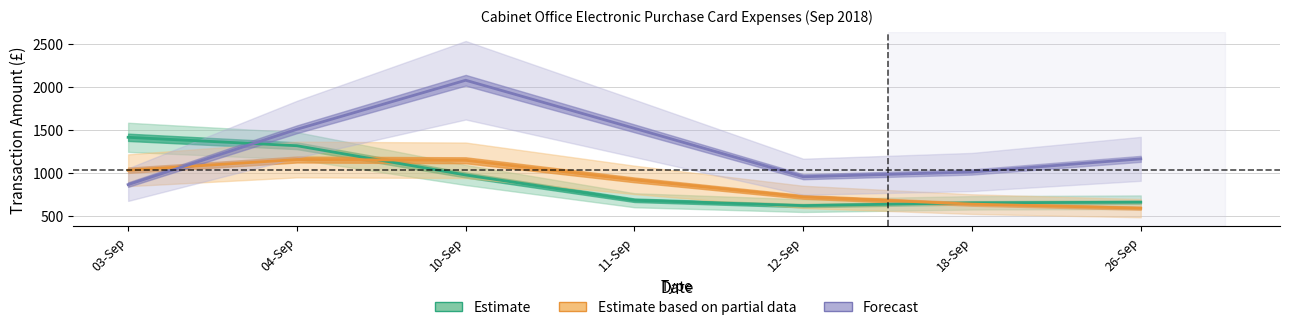

Between 04-Sep and 18-Sep, which series saw the biggest shift?

Estimate